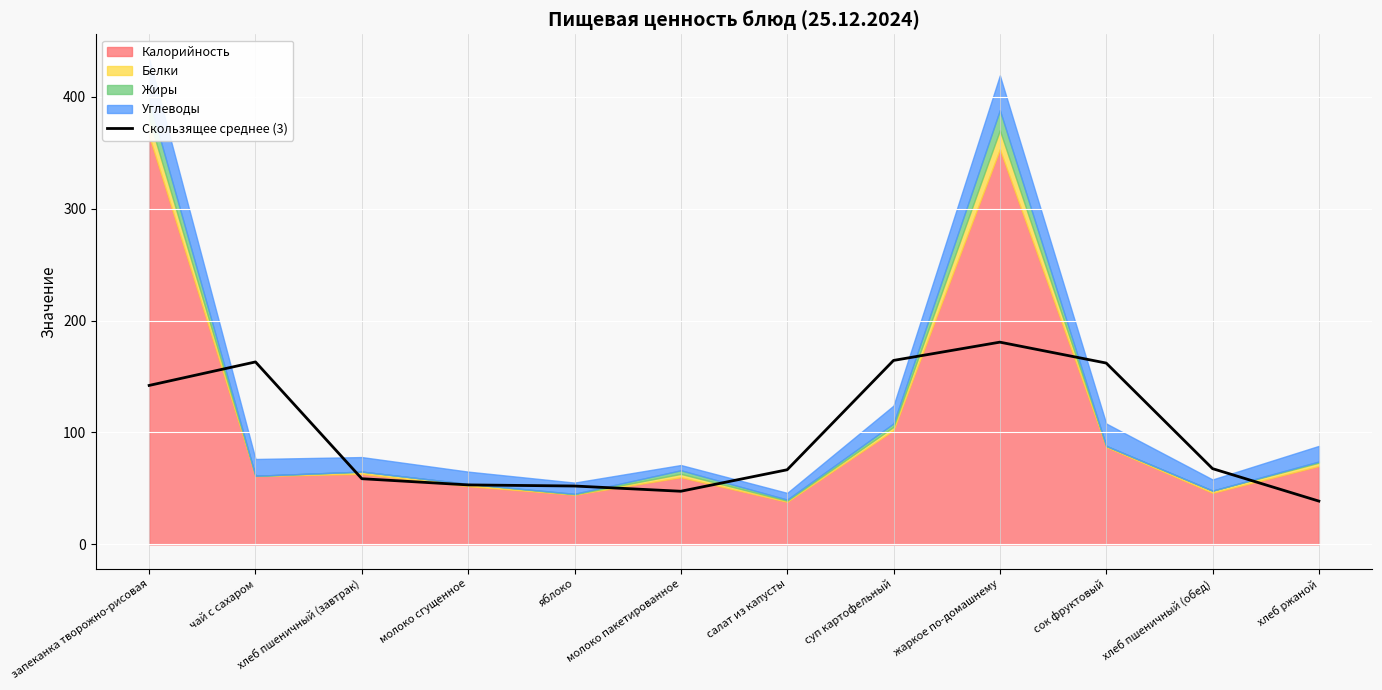

What position from the right is сок фруктовый?

3